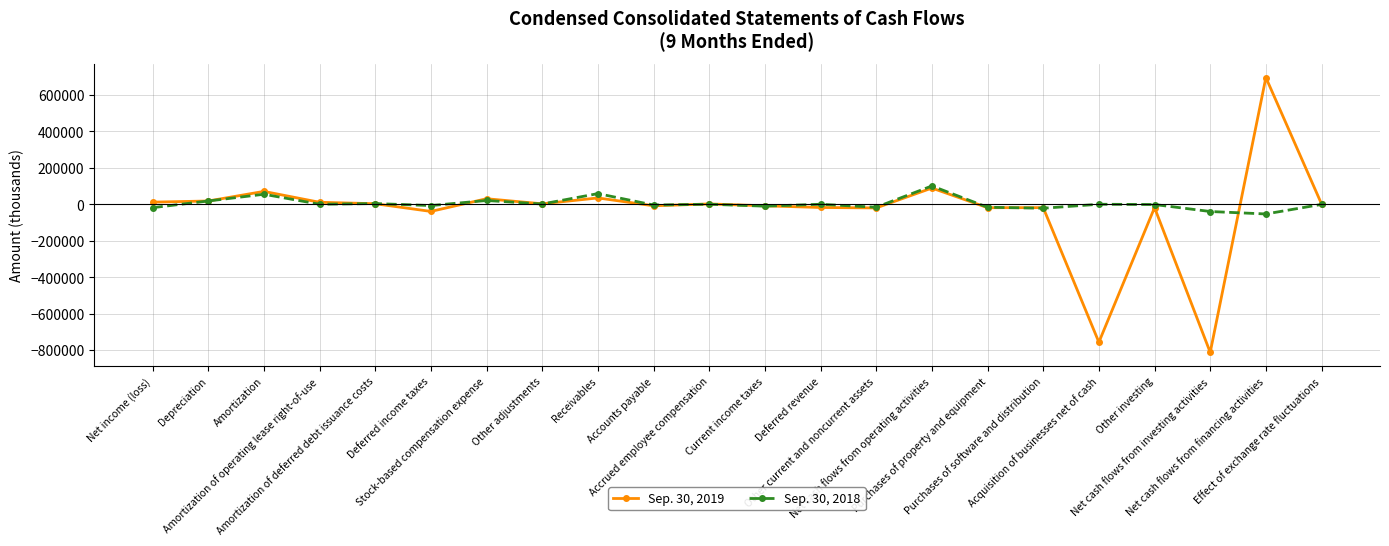

Which category has the highest value across all series?

Net cash flows from financing activities